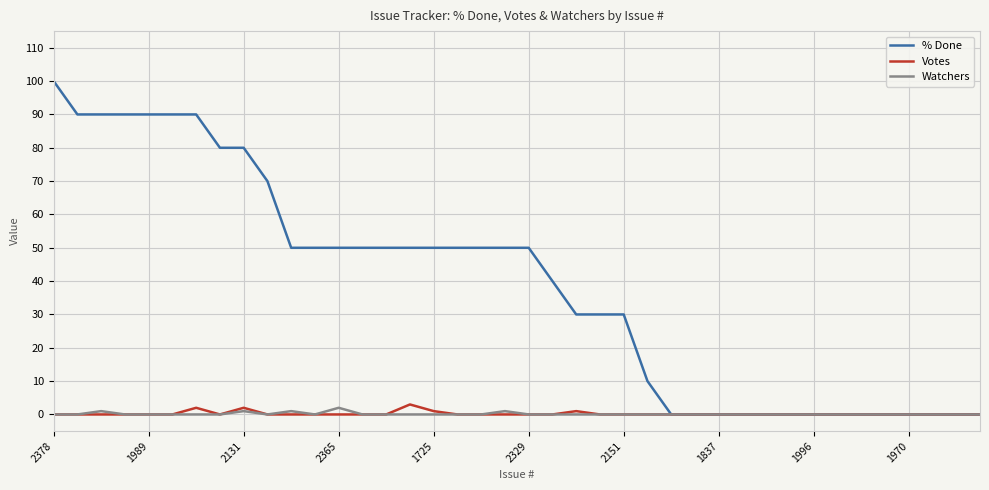

What is the maximum value for % Done?

100